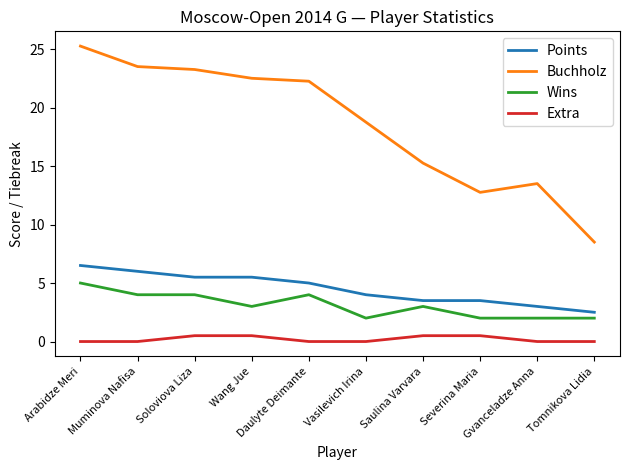

True or false: Buchholz and Extra intersect in this chart.

False